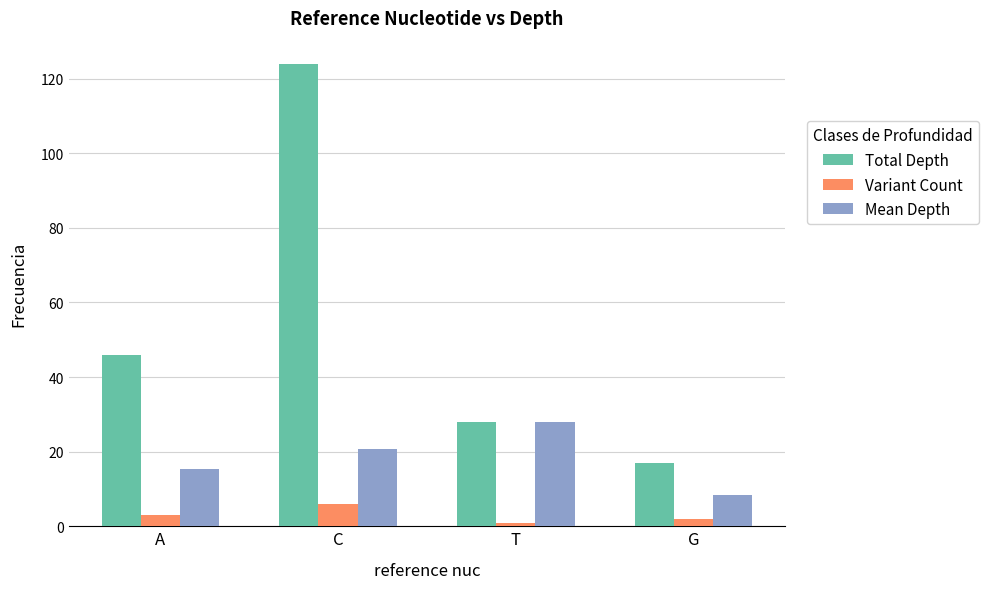

Which category has the lowest value in the Total Depth series?

G